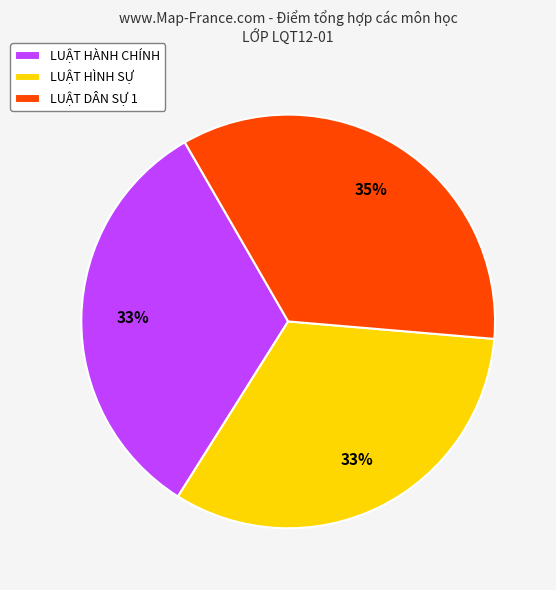

What percentage is the LUẬT HÀNH CHÍNH slice, to the nearest percent?

33%